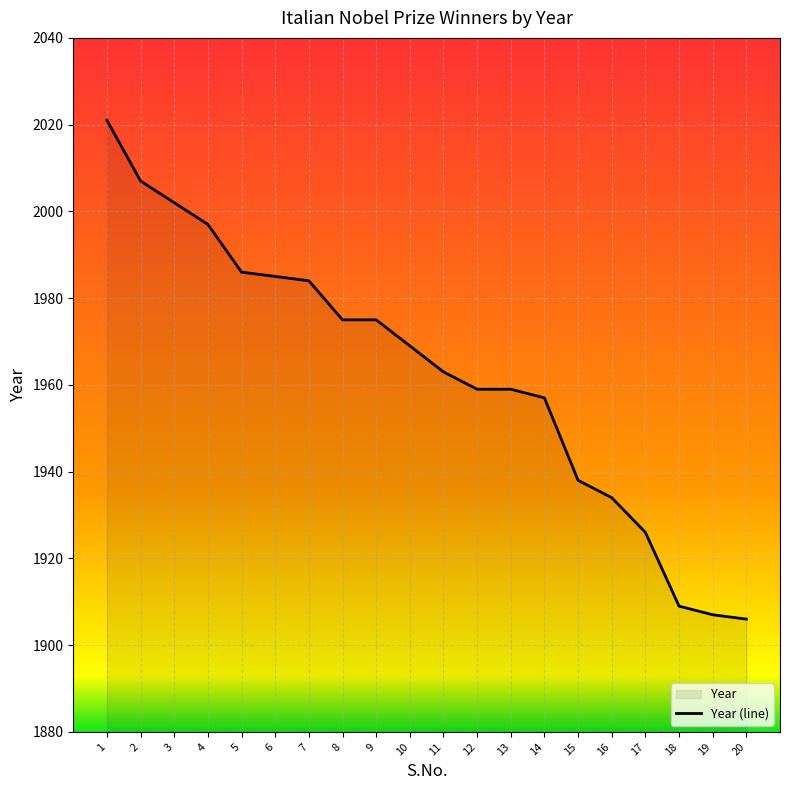

What is the difference between the maximum and minimum values?

115